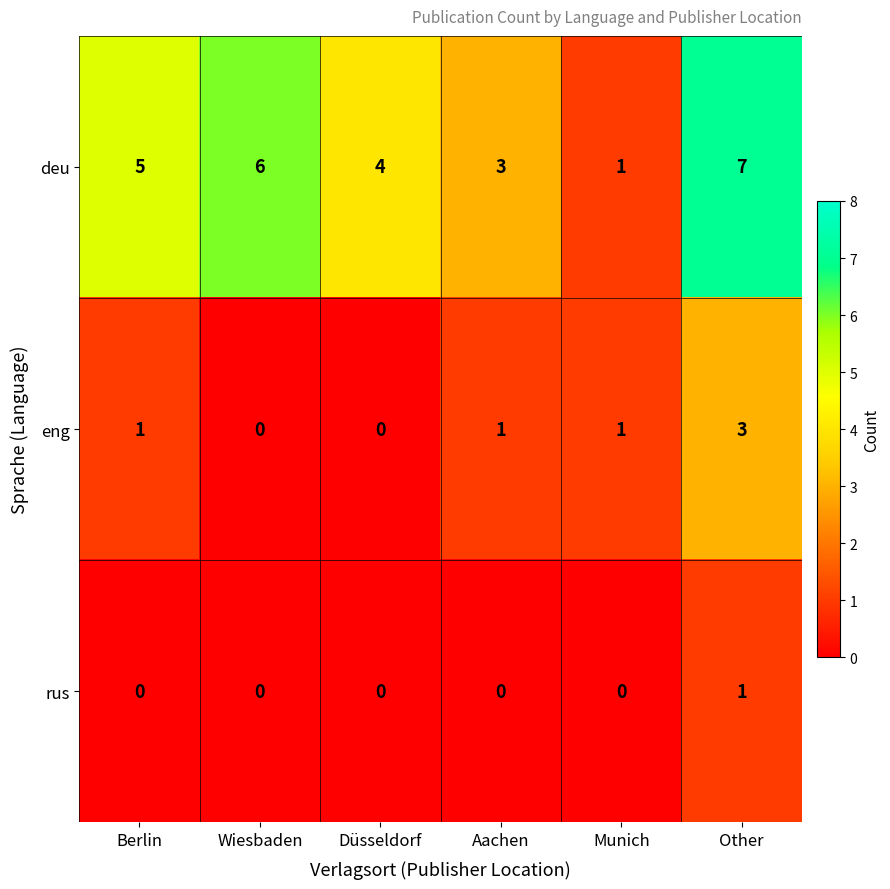

Count the number of categories in the chart.

6